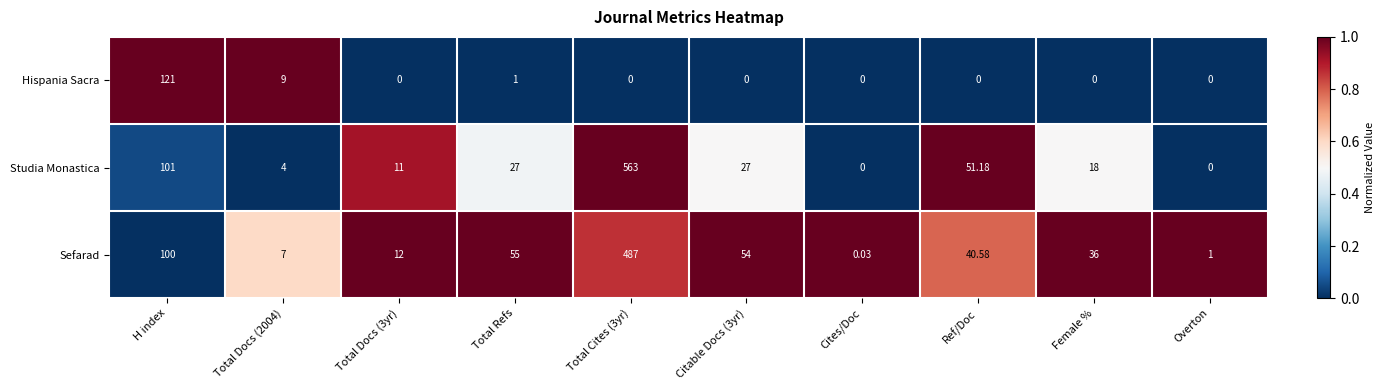

At Total Refs, list the series in order from largest to smallest.

Sefarad, Studia Monastica, Hispania Sacra